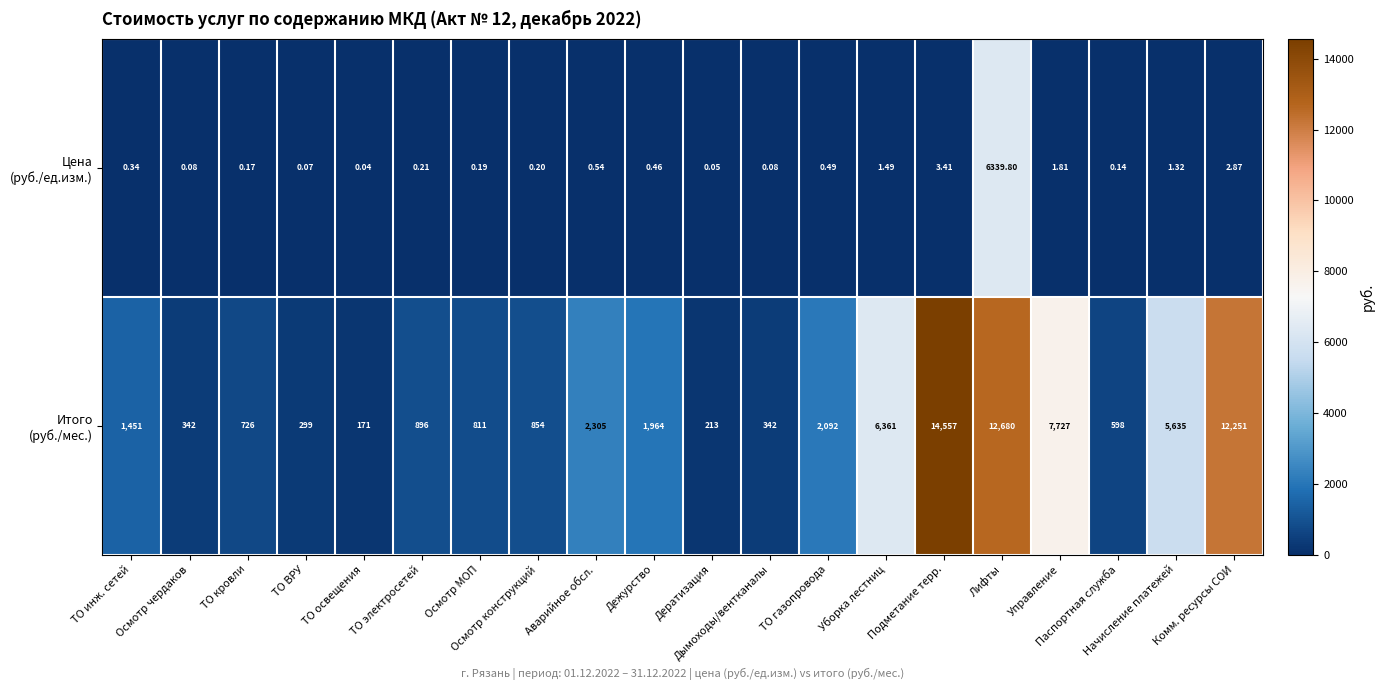

Between Аварийное обсл. and Комм. ресурсы СОИ, which is larger?

Комм. ресурсы СОИ